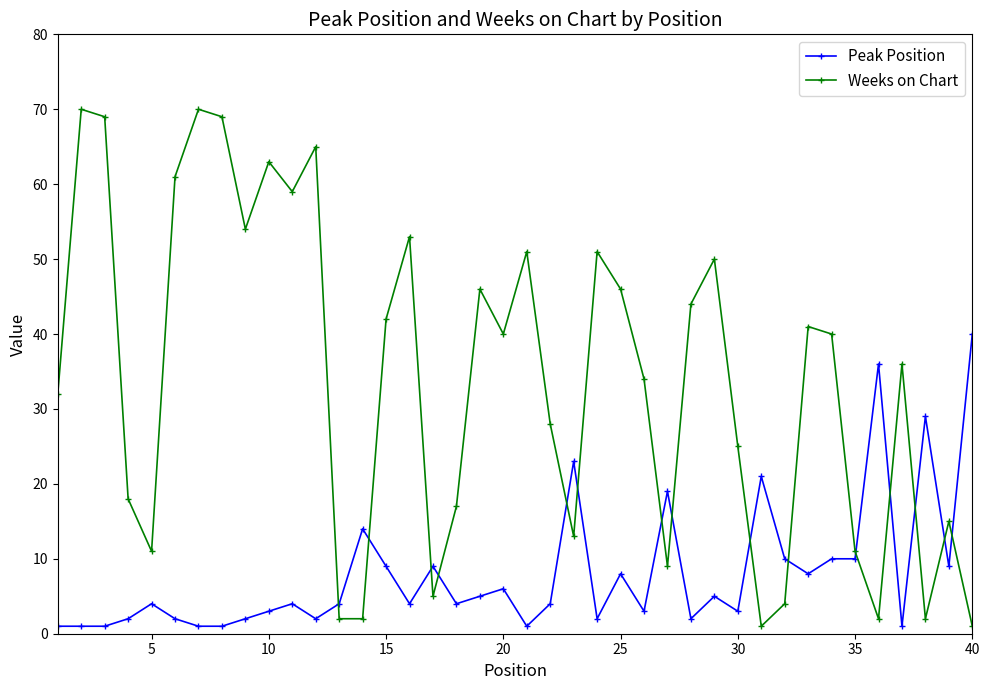

What is the maximum value shown in the chart?

70